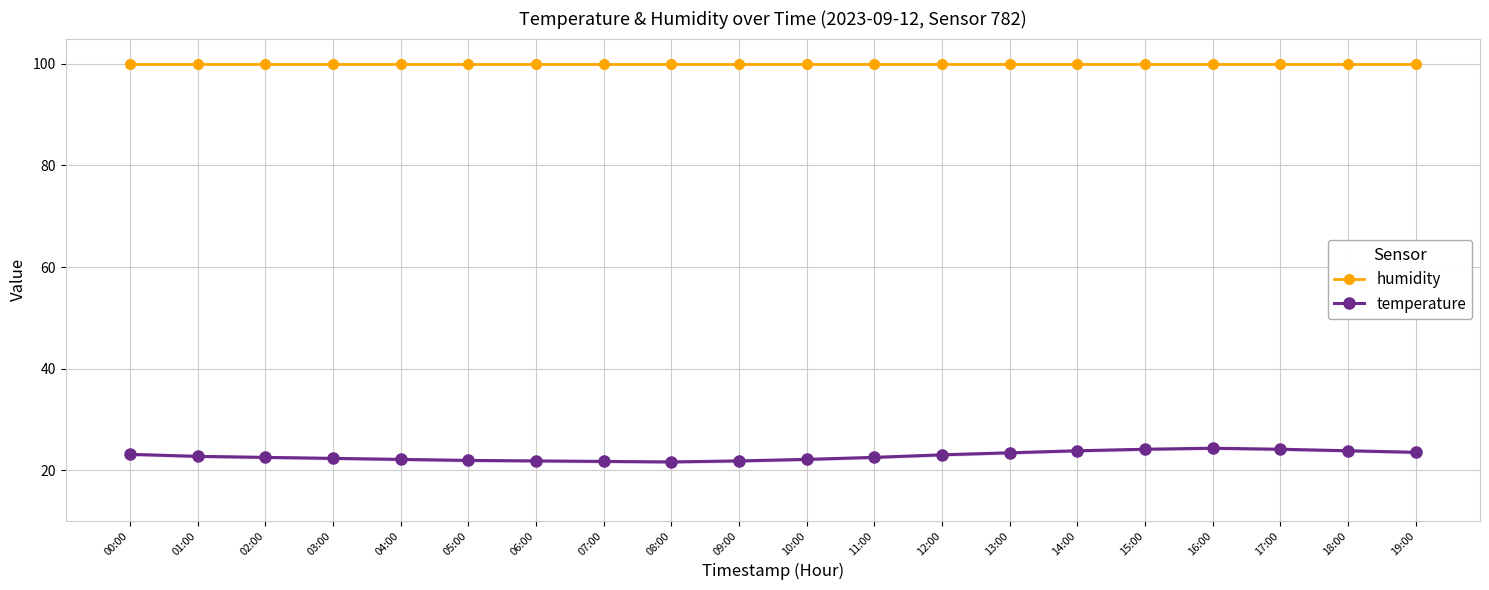

What is the value of the temperature point at the 14th from the left?

23.4